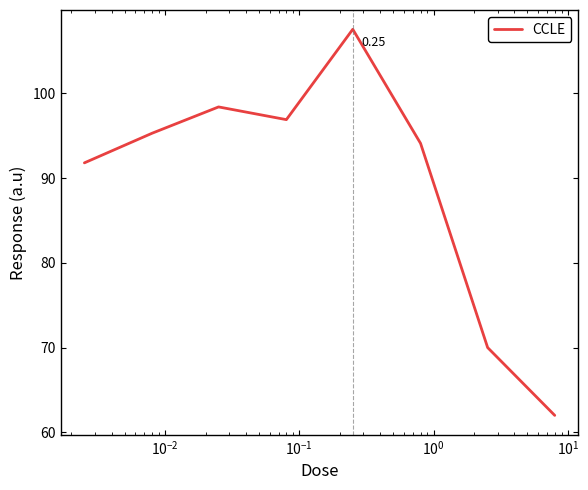

True or false: there are more than 1 points higher than both neighbors.

True